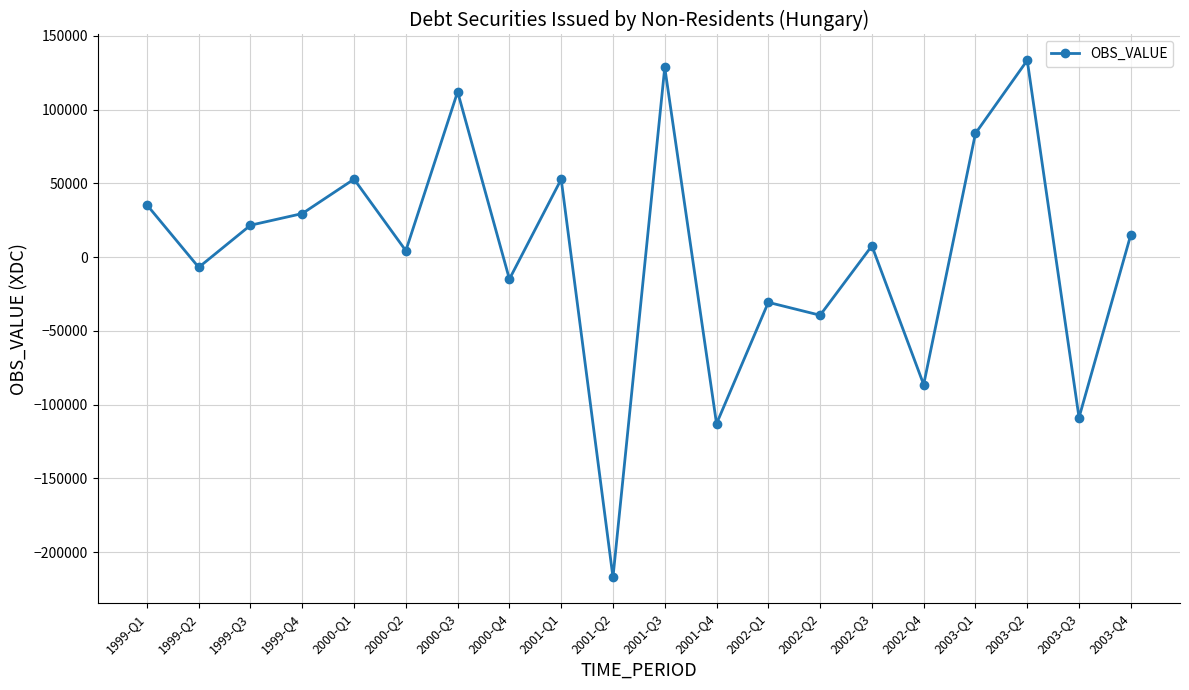

How many distinct data groups are displayed?

1